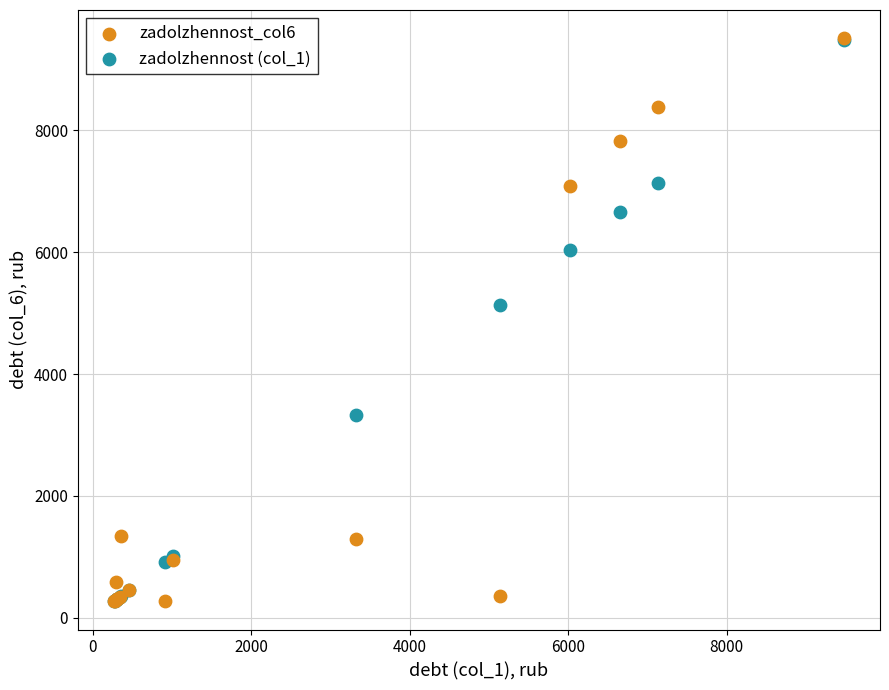

Across all series, what Y value is closest to 4889?

5137.7